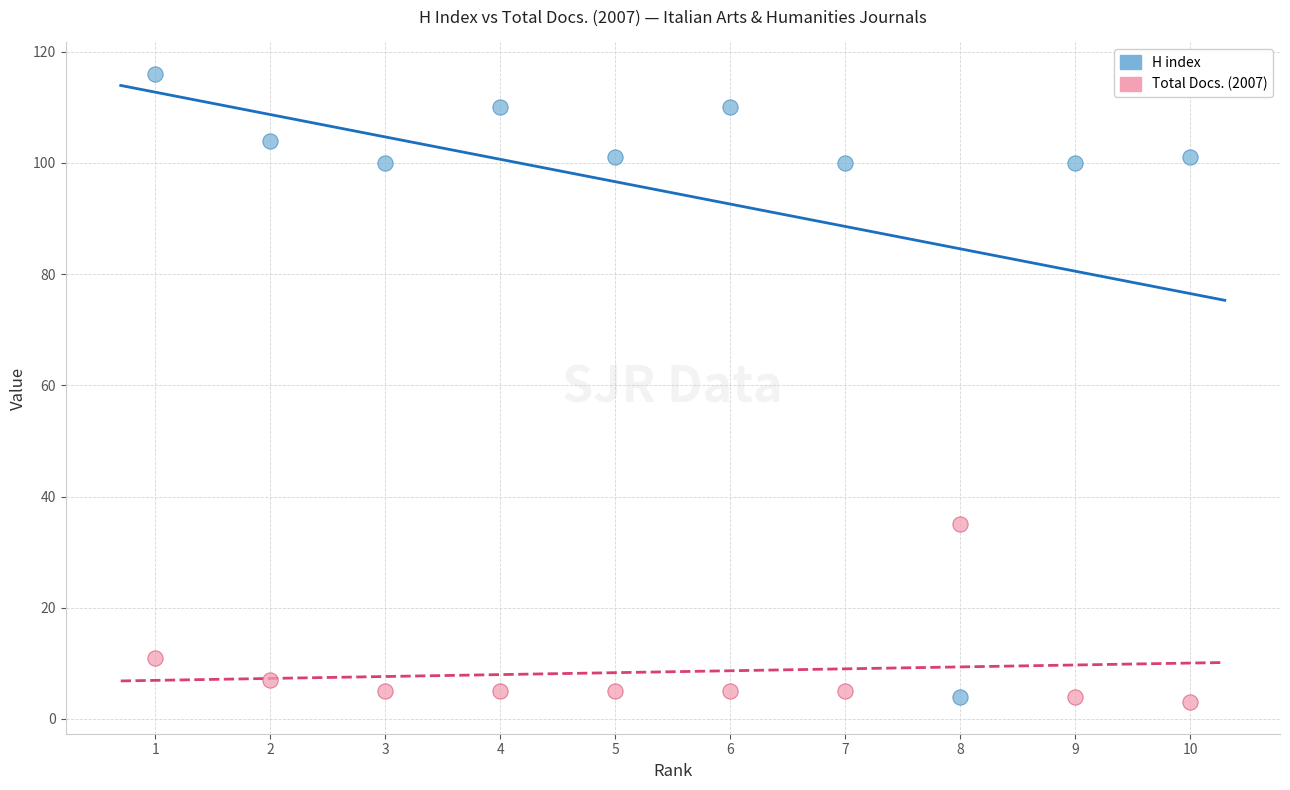

In the Total Docs. (2007) series, what Y value is closest to 19?

11